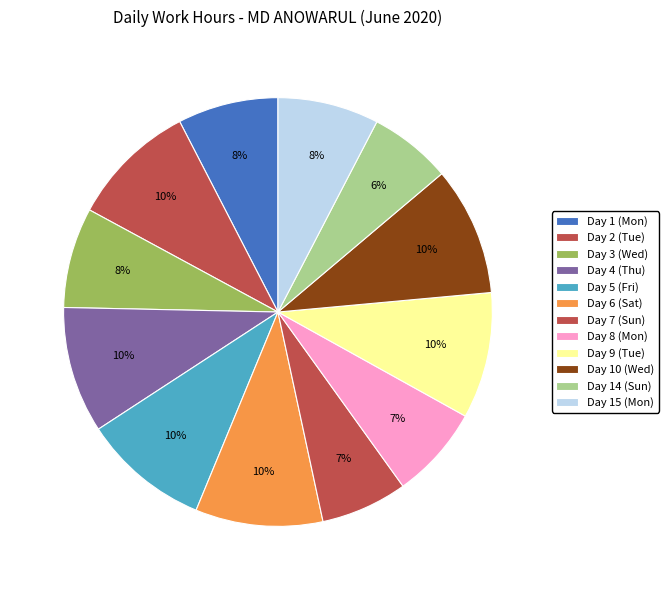

Which slice is the smallest?

Day 14 (Sun)